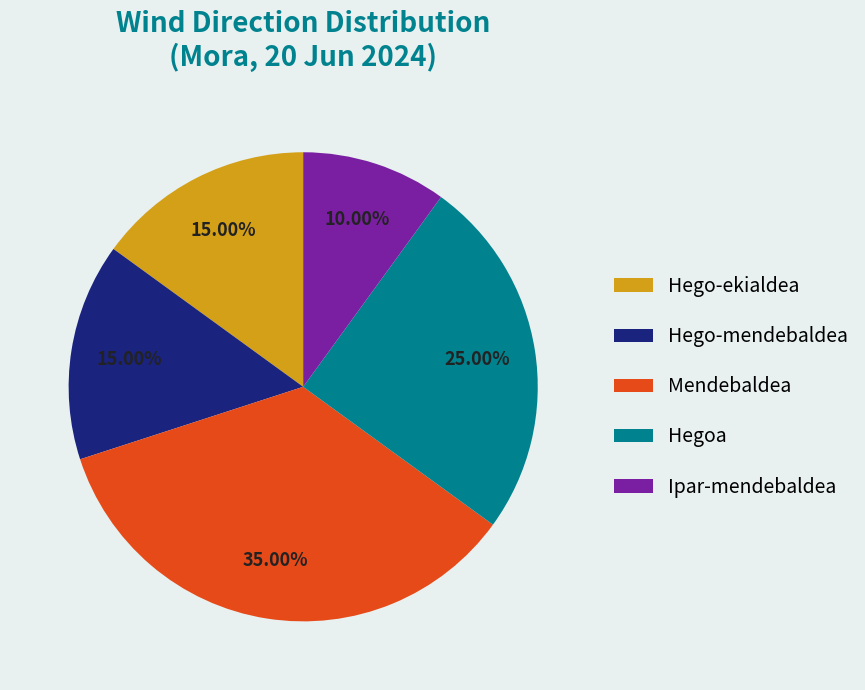

What percentage is the Hego-mendebaldea slice, to the nearest percent?

15%